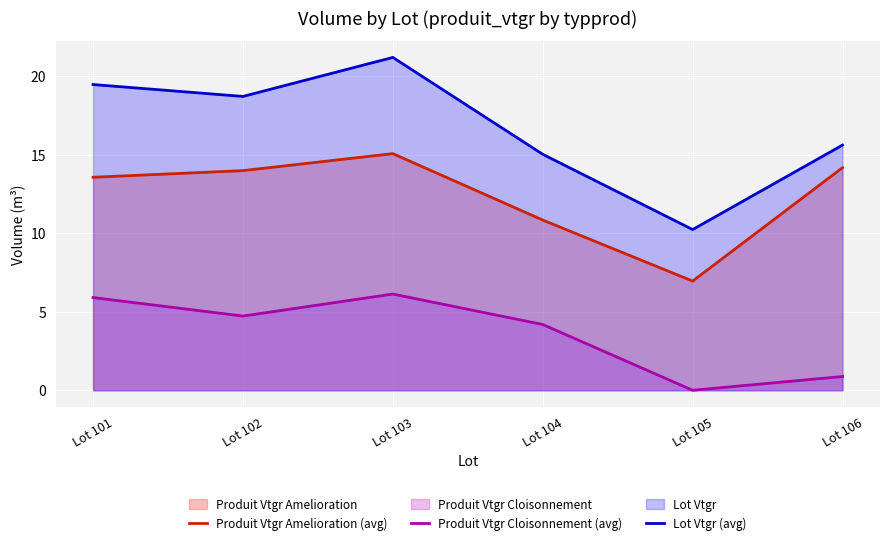

What is the average value of the Produit Vtgr Amelioration (avg) series?

12.4